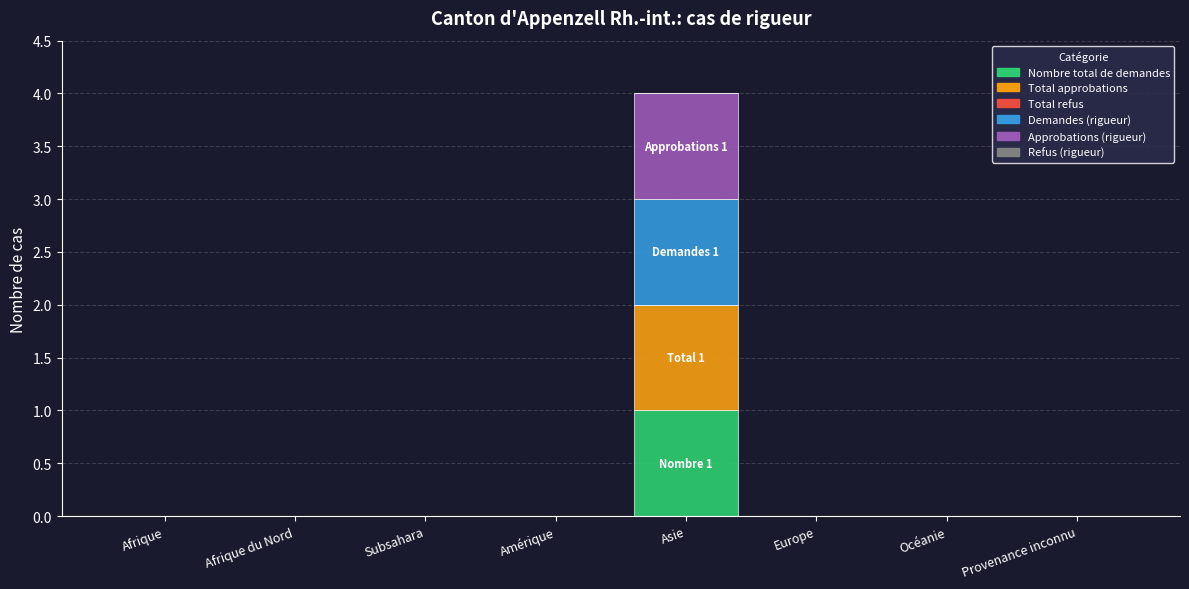

True or false: Nombre total de demandes has a value of -1 at Subsahara.

False